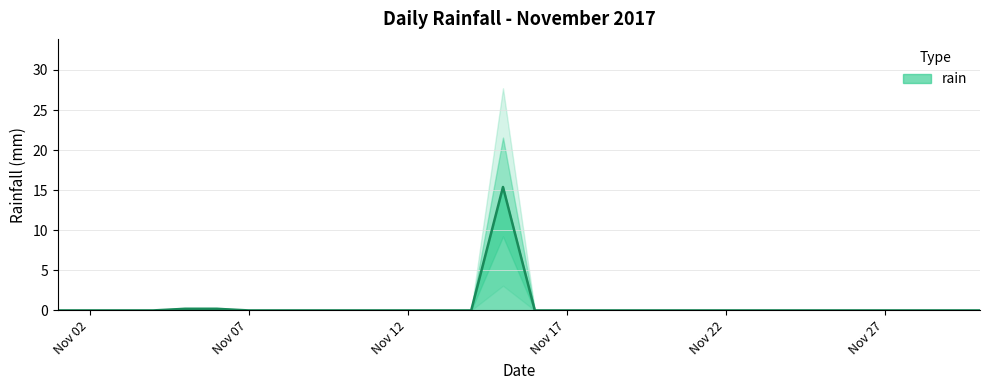

Reading left to right, extract all data points from this chart.

0.0	0.0	0.0	0.0	0.2	0.2	0.0	0.0	0.0	0.0	0.0	0.0	0.0	0.0	15.4	0.0	0.0	0.0	0.0	0.0	0.0	0.0	0.0	0.0	0.0	0.0	0.0	0.0	0.0	0.0